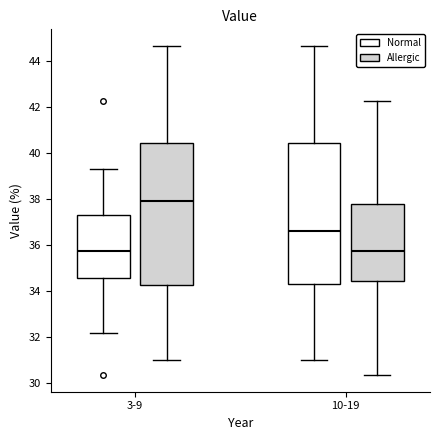

Where does the median line of the box for 10-19 (Normal) sit on the y-axis? The values are not printed on the chart, so give them approximately, as read against the axis.

36.6